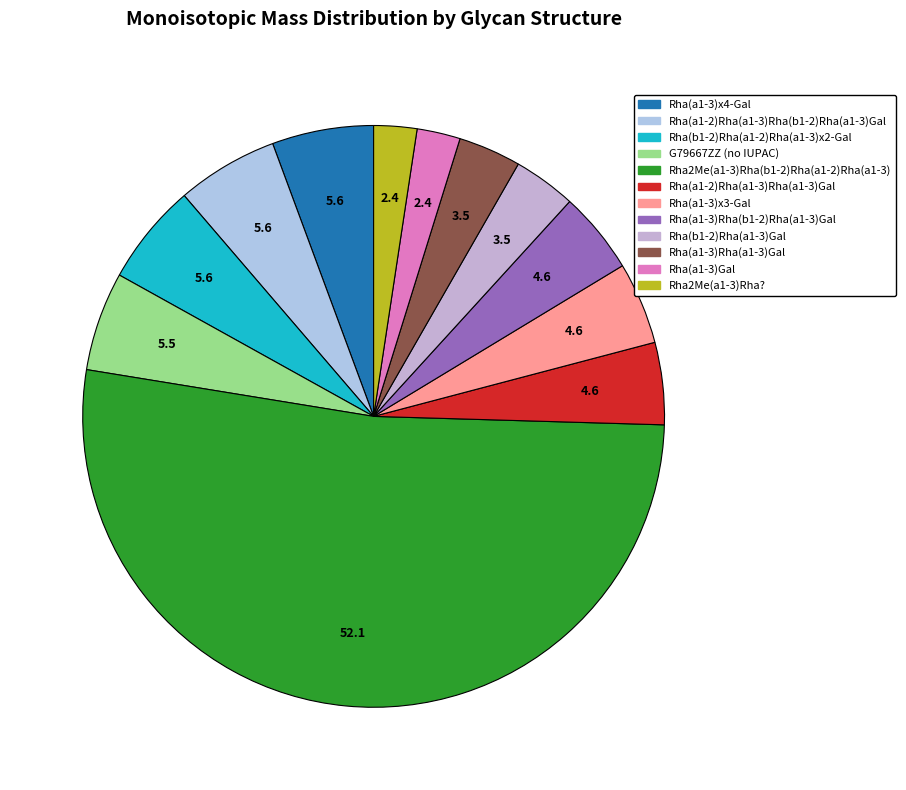

Rank the categories by value from lowest to highest.

Rha2Me(a1-3)Rha?(b1-, Rha(a1-3)Gal(b1-, Rha(b1-2)Rha(a1-3)Gal(b1-, Rha(a1-3)Rha(a1-3)Gal(b1-, Rha(a1-2)Rha(a1-3)Rha(a1-3)Gal(b1-, Rha(a1-3)Rha(a1-3)Rha(a1-3)Gal(b1-, Rha(a1-3)Rha(b1-2)Rha(a1-3)Gal(b1-, Linkage defined (G79667ZZ), Rha(a1-3)Rha(a1-3)Rha(a1-3)Rha(a1-3)Gal, Rha(a1-2)Rha(a1-3)Rha(b1-2)Rha(a1-3)Gal, Rha(b1-2)Rha(a1-2)Rha(a1-3)Rha(a1-3)Gal, Rha2Me(a1-3)Rha(b1-2)Rha(a1-2)Rha(a1-3)